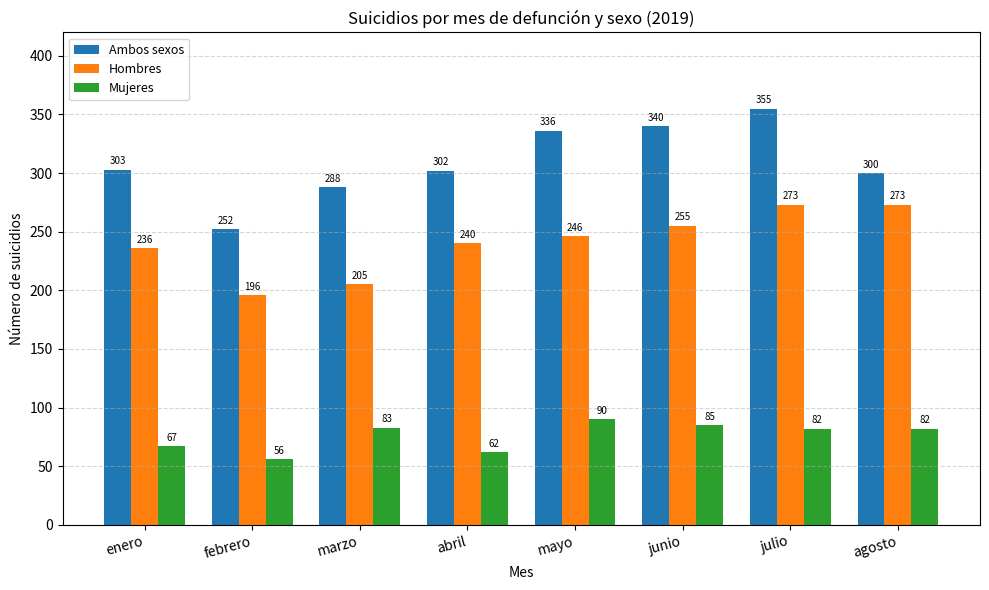

Reading left to right, list all the values displayed in this chart.

Ambos sexos: 303	252	288	302	336	340	355	300
Hombres: 236	196	205	240	246	255	273	273
Mujeres: 67	56	83	62	90	85	82	82